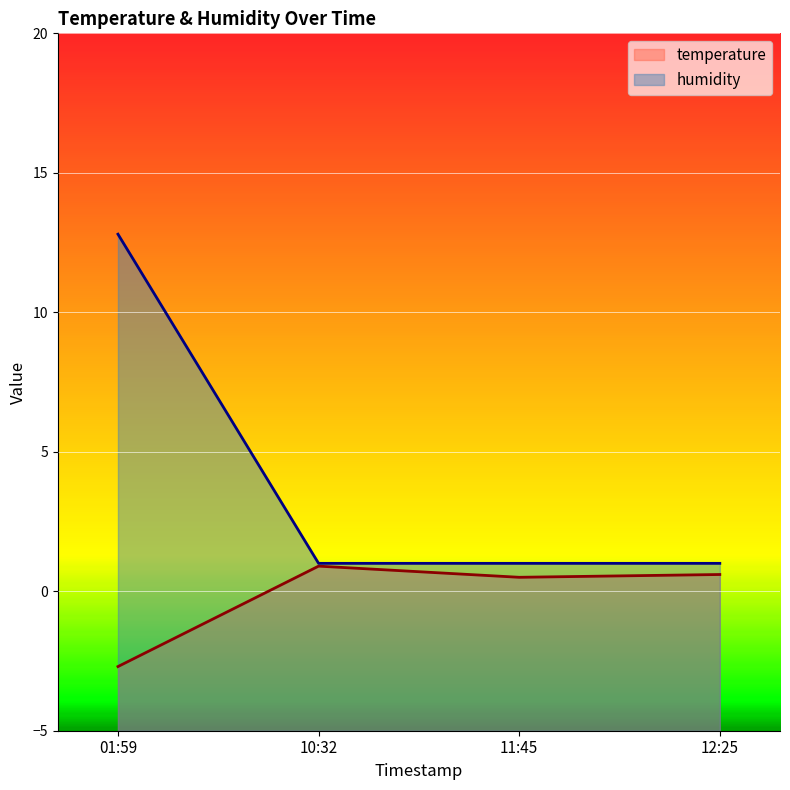

What is the minimum value shown in the chart?

-2.7